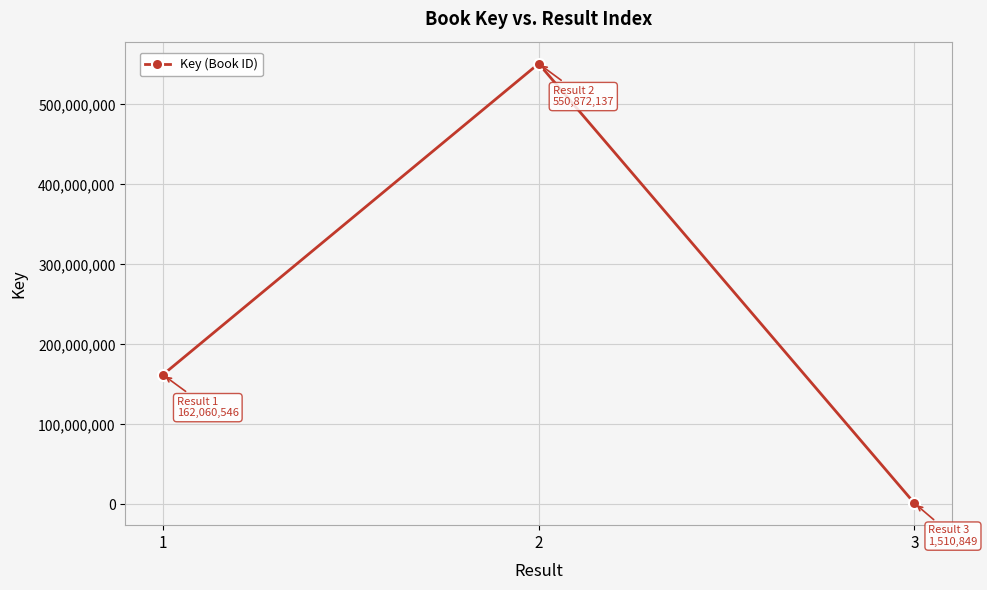

Is it true that the value at 1 is 162060546?

True